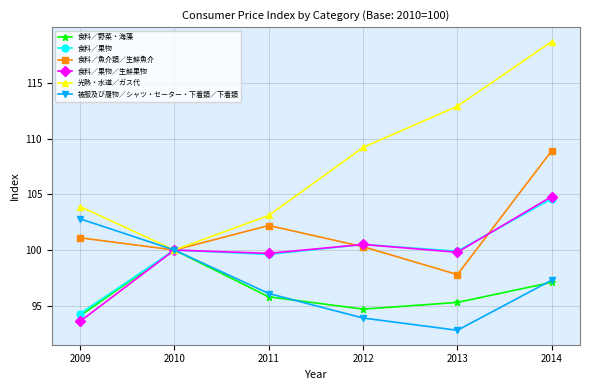

What is the difference between the 食料／野菜・海藻 values at 2011 and 2010?

4.2